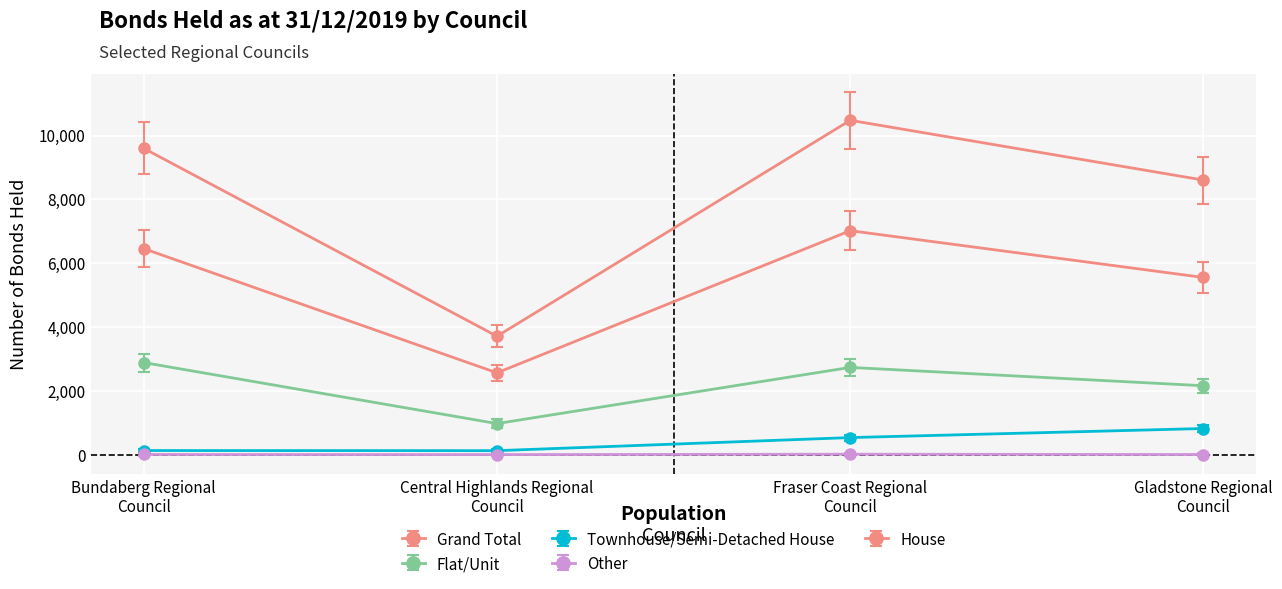

How many distinct data groups are displayed?

5